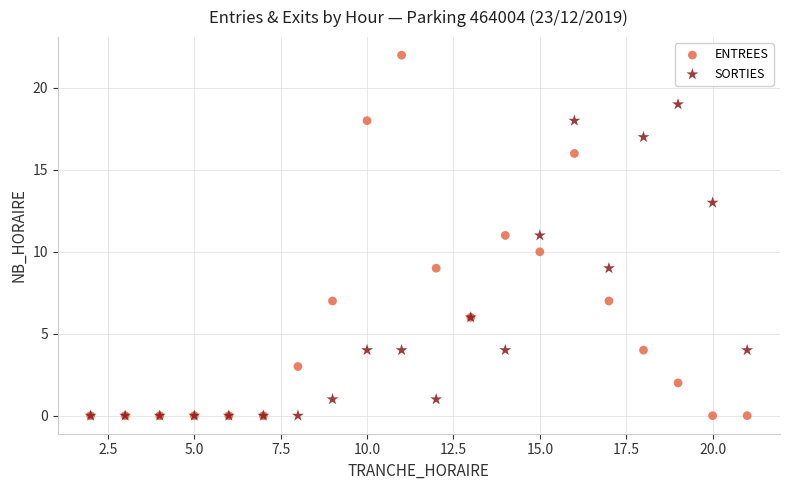

Which series contains the highest Y value?

ENTREES